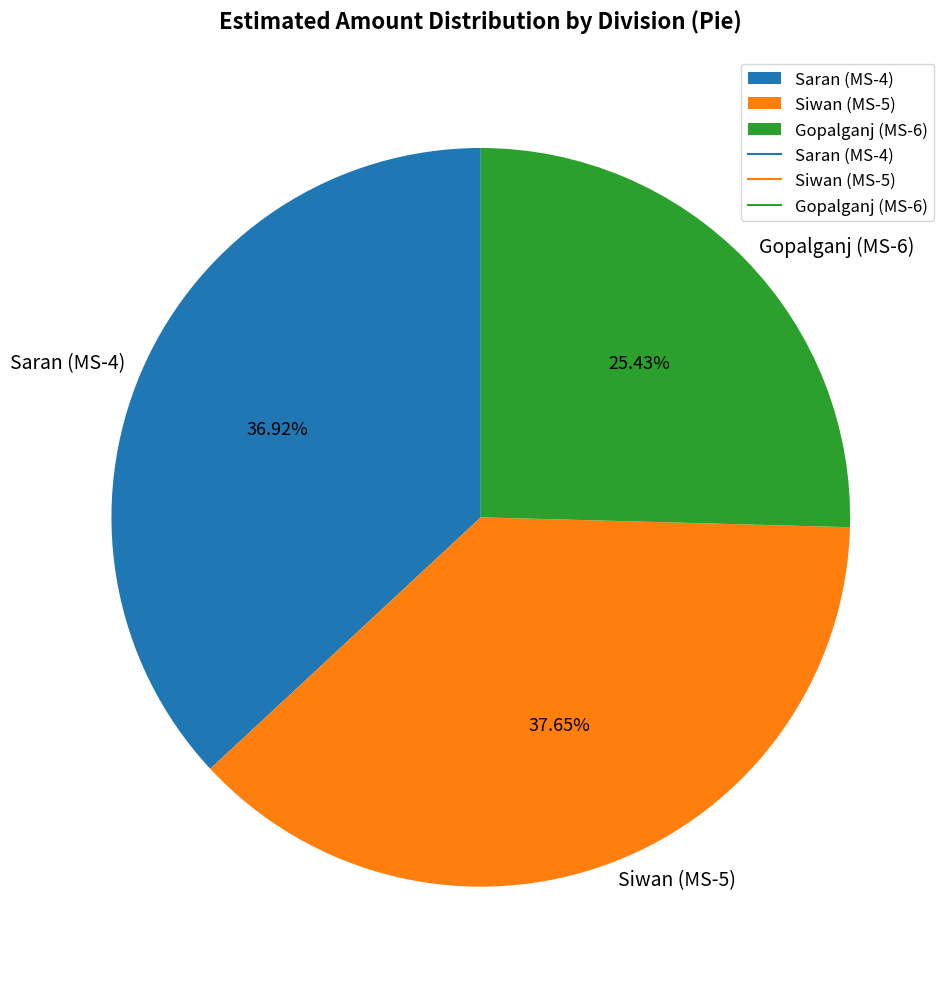

Which category has the smallest portion of the pie?

Gopalganj (MS-6)